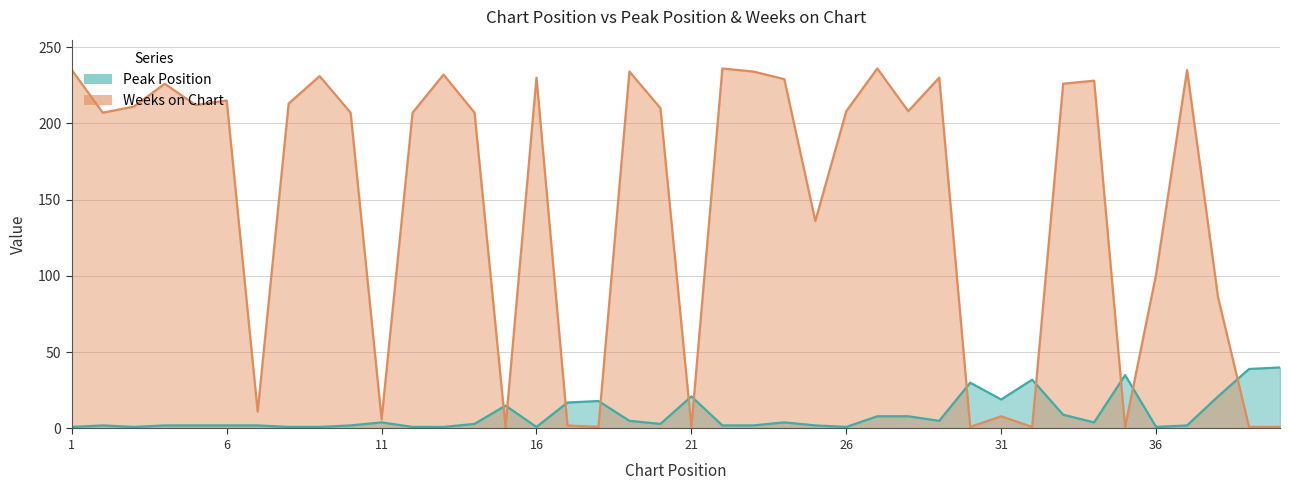

After their last crossing, which series has the higher values: Peak Position or Weeks on Chart?

Peak Position